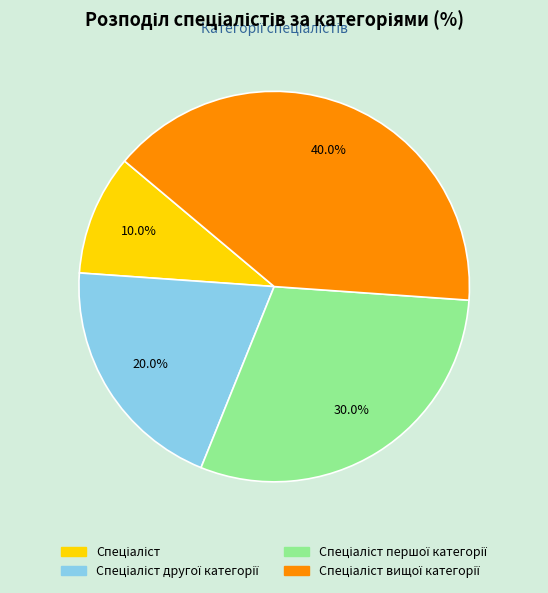

Is there any slice that represents more than half of the pie?

No